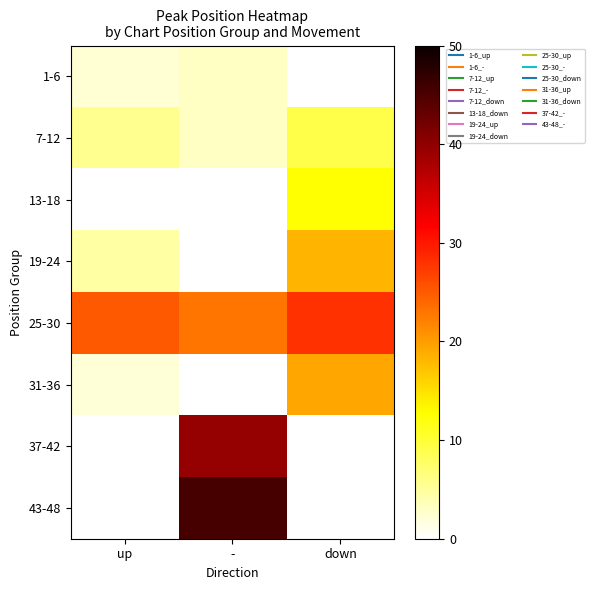

List the series in order of their peak value, lowest first.

1-6, 7-12, 13-18, 19-24, 31-36, 25-30, 37-42, 43-48